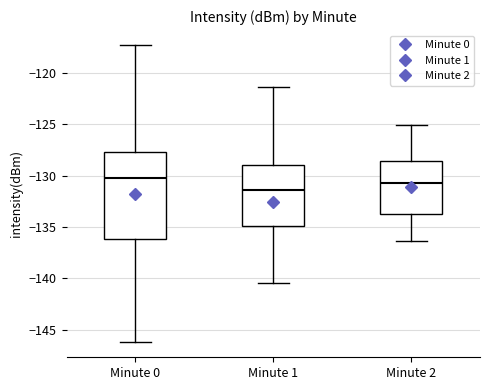

Reading left to right, transcribe this box plot: for each box, give where its median line is, the range the box spans, and where its two whiskers end, as read against the y-axis. The values are not printed on the chart, so give them approximately, as read against the axis.

Minute 0: median -130.5, box -136.0 to -127.5, whiskers -146.0 to -117.5
Minute 1: median -131.5, box -135.0 to -129.0, whiskers -140.5 to -121.5
Minute 2: median -130.5, box -133.5 to -128.5, whiskers -136.5 to -125.0